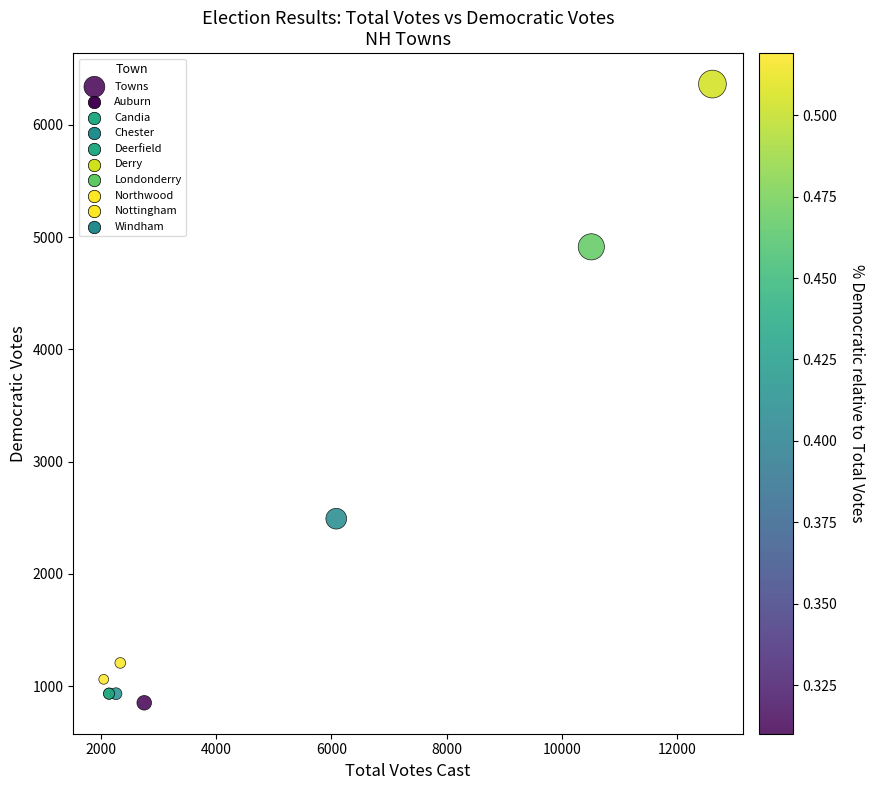

What Y value in the scatter plot is closest to 3608?

2492